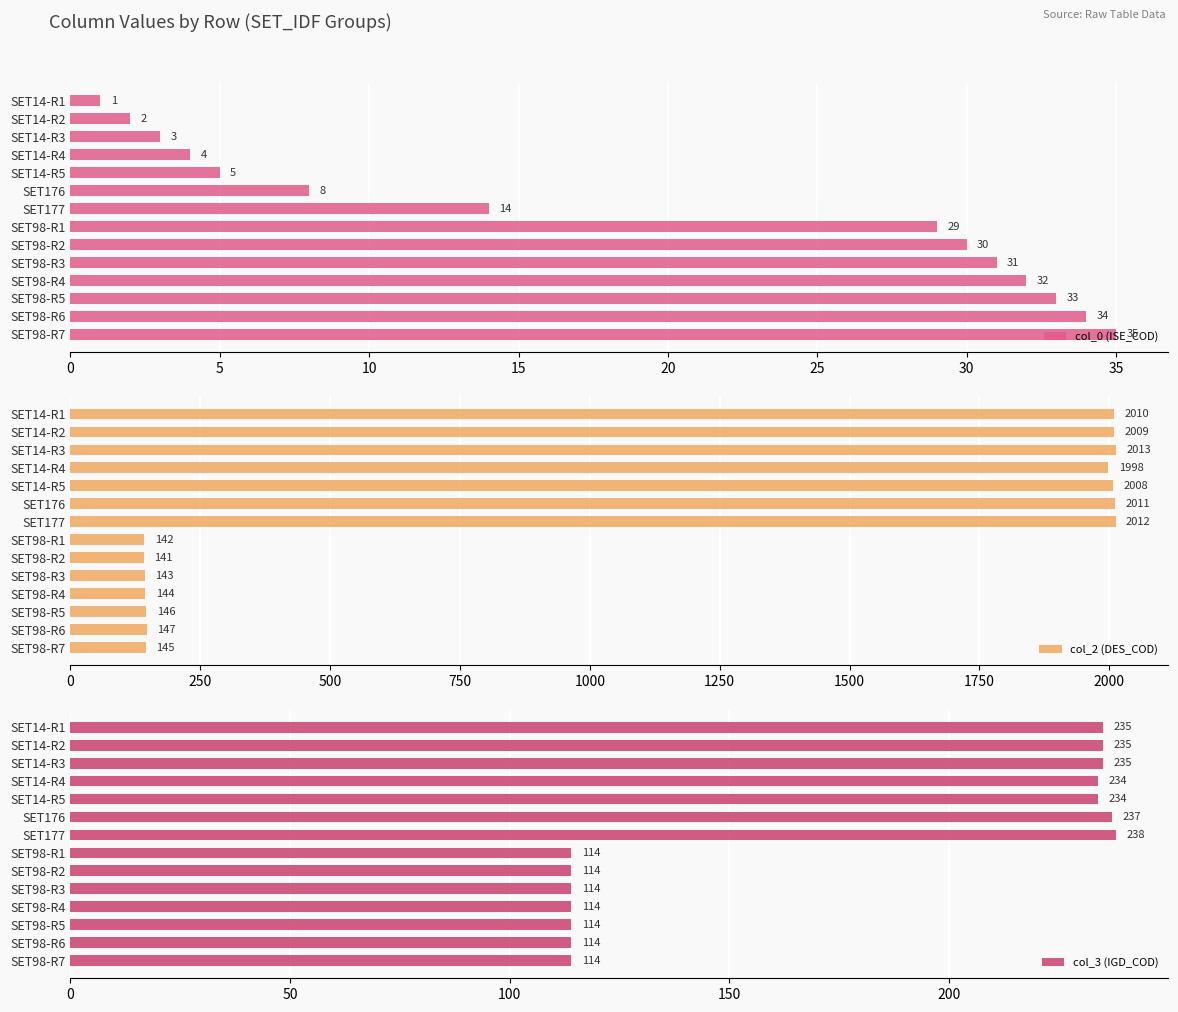

What is the average value of the col_0 (ISE_COD) series?

19